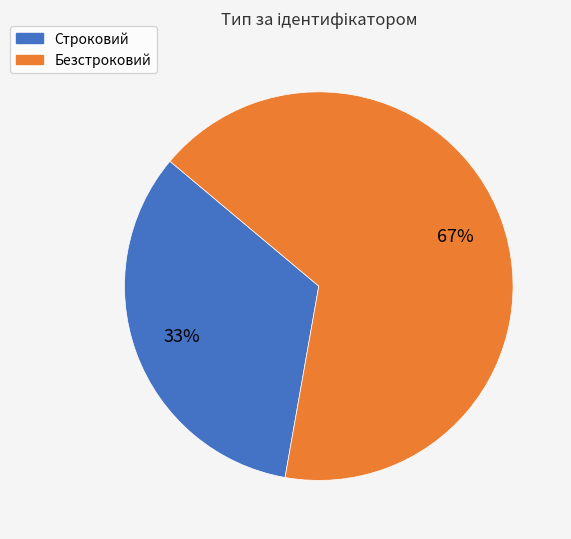

Count the number of slices in the pie.

2